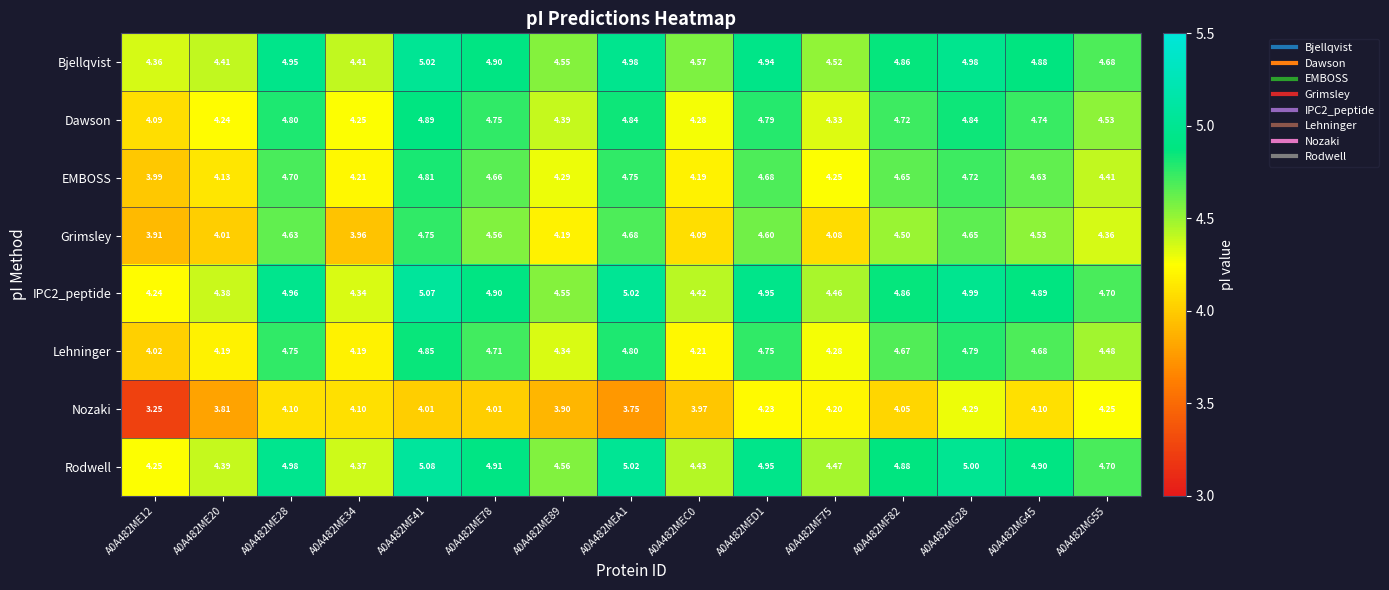

Is the value of Dawson at A0A482ME20 greater than the value of Bjellqvist at A0A482ME12?

No